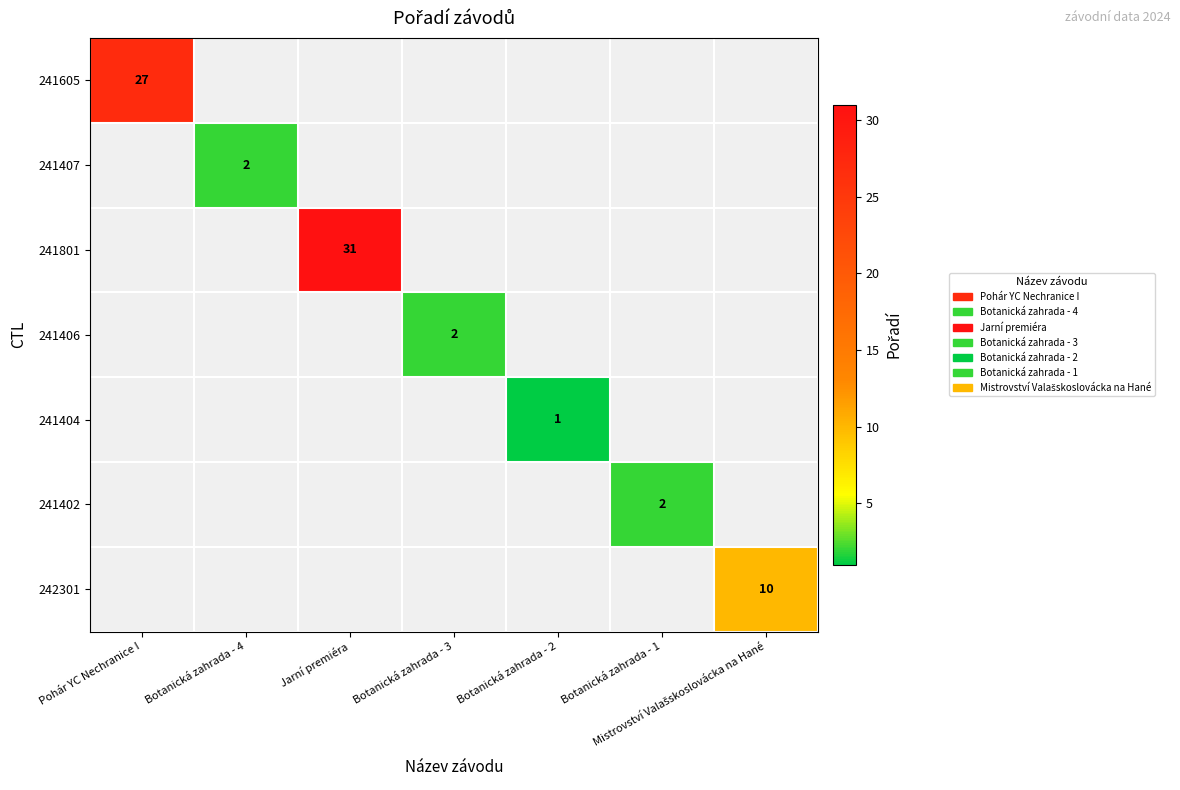

Is the value of 241402 at Mistrovství Valašskoslovácka na Hané greater than the value of 241407 at Botanická zahrada - 3?

No